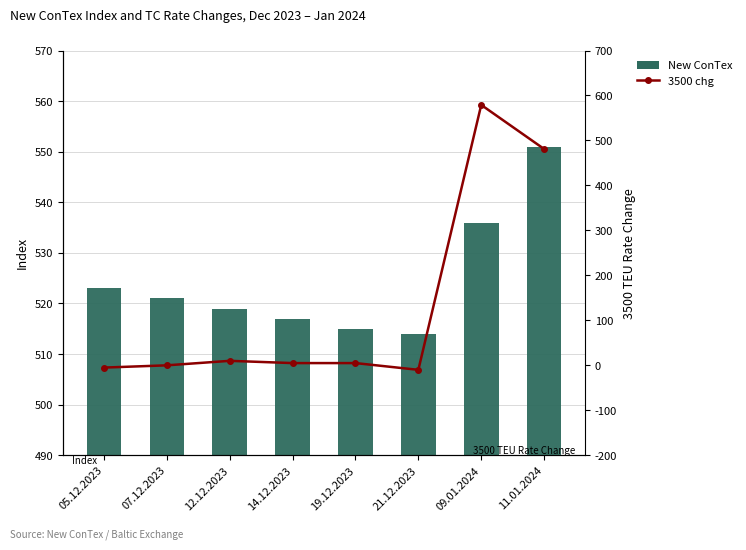

Rank the categories by 3500 chg value from lowest to highest.

21.12.2023, 05.12.2023, 07.12.2023, 14.12.2023, 19.12.2023, 12.12.2023, 11.01.2024, 09.01.2024